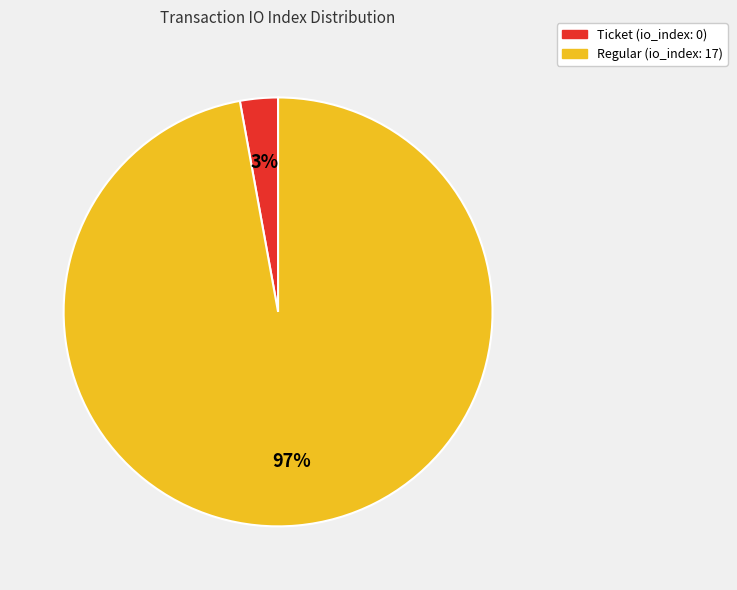

Does any single category account for the majority?

Yes